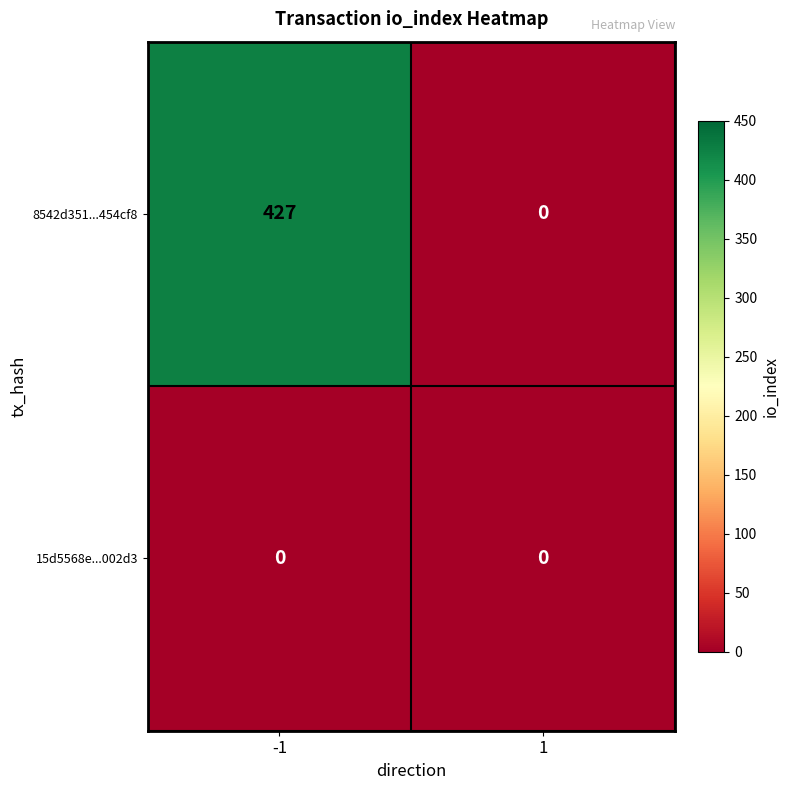

Reading left to right, transcribe all the data shown in this chart.

8542d351...454cf8: -1=427	1=0
15d5568e...002d3: -1=0	1=0